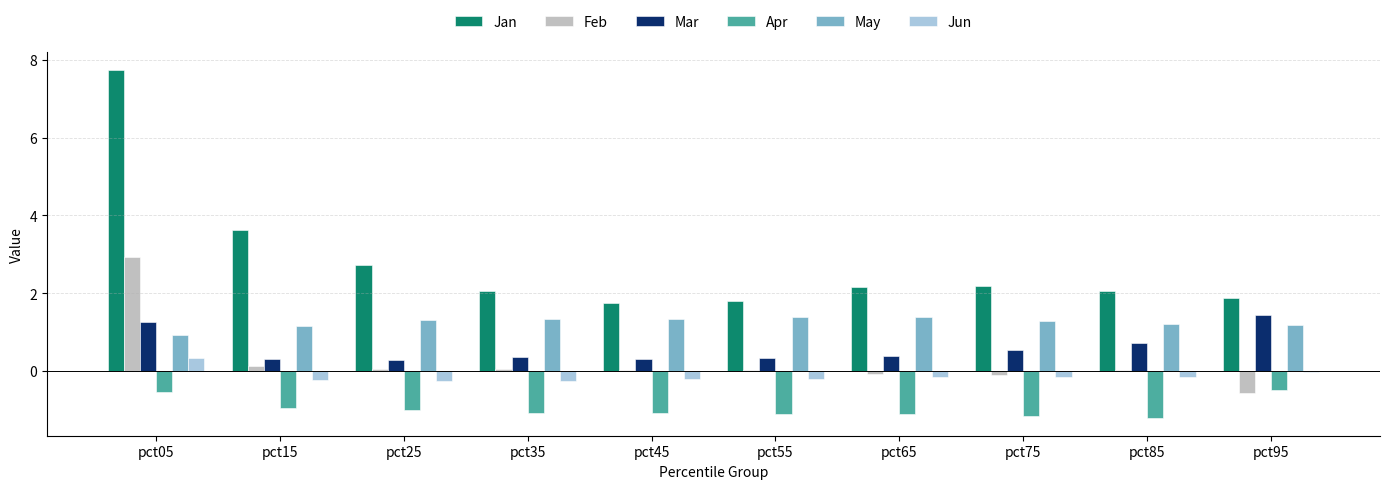

The Jan series shows 0.9 at pct95. True or false?

False